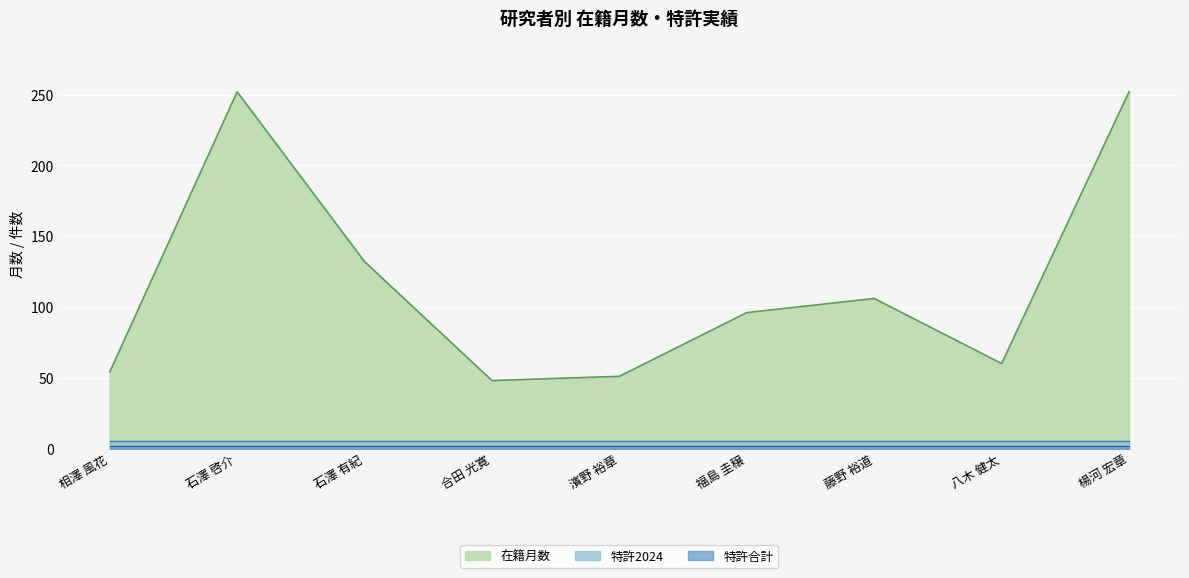

True or false: 在籍月数 and 特許2024 intersect in this chart.

False